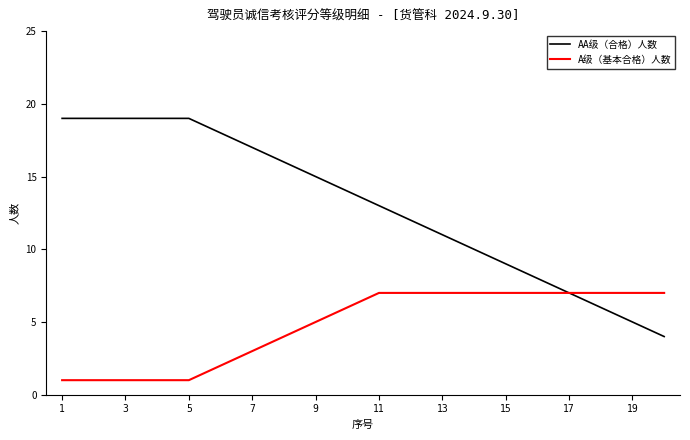

List the series in order of their overall mean, lowest first.

A级（基本合格）人数, AA级（合格）人数